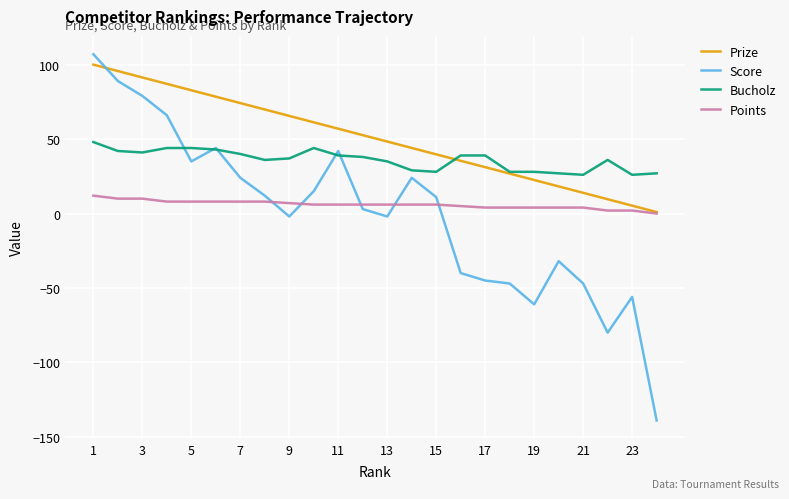

Does the chart display data point markers on the line(s)?

No